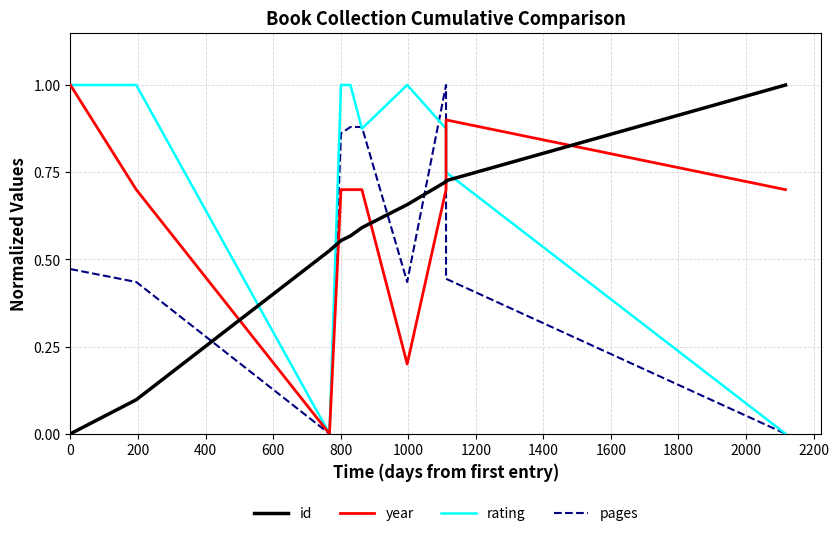

How many interior local peaks does the year series have?

1